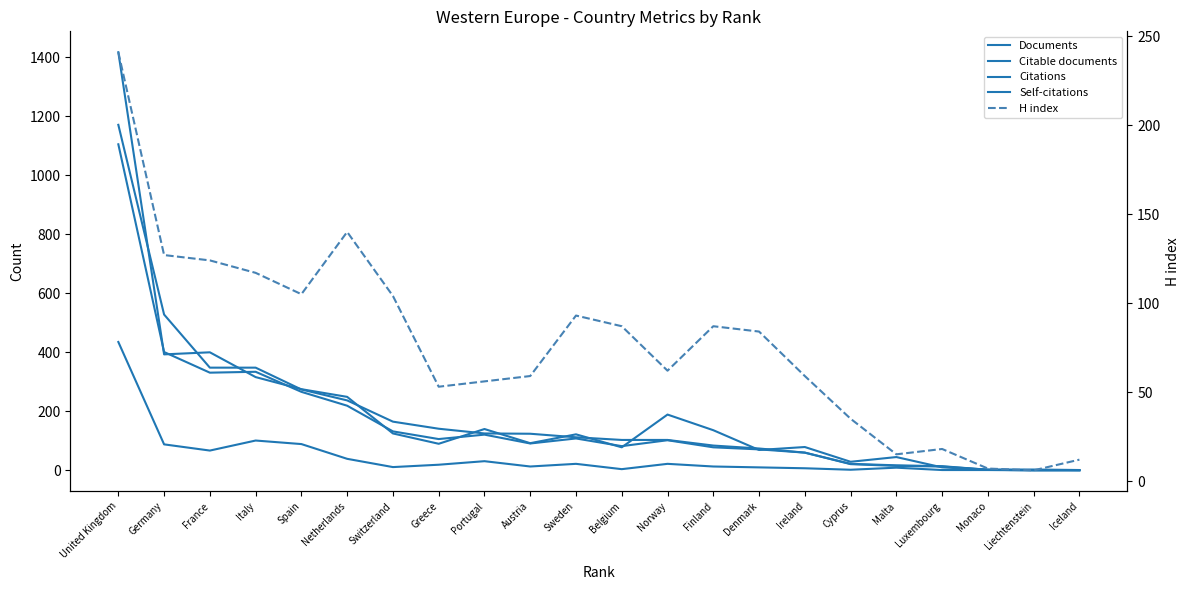

How many intersections are there between H index and Citations?

7